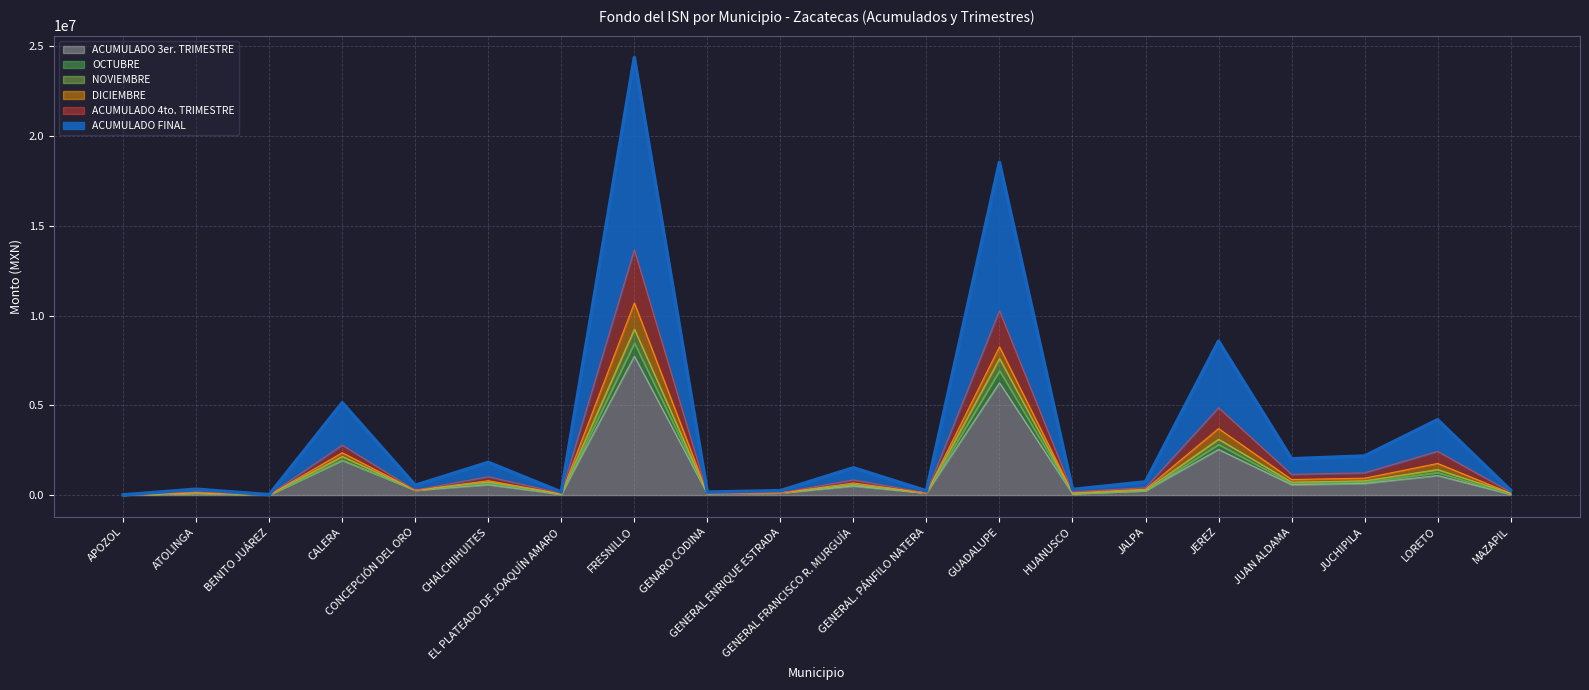

Is the value of NOVIEMBRE at JALPA greater than the value of ACUMULADO 4to. TRIMESTRE at LORETO?

No